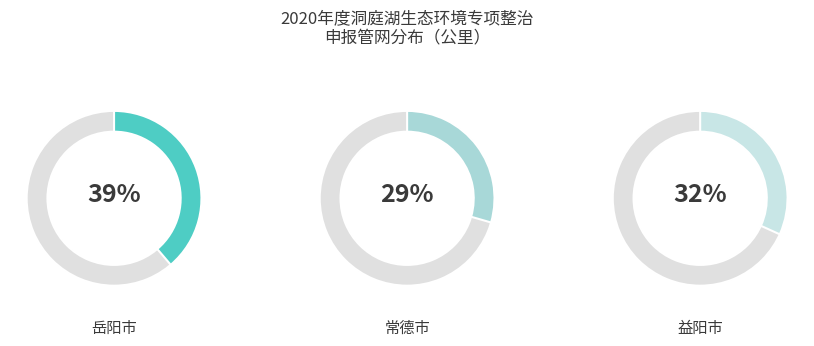

Count the number of slices in the pie.

3